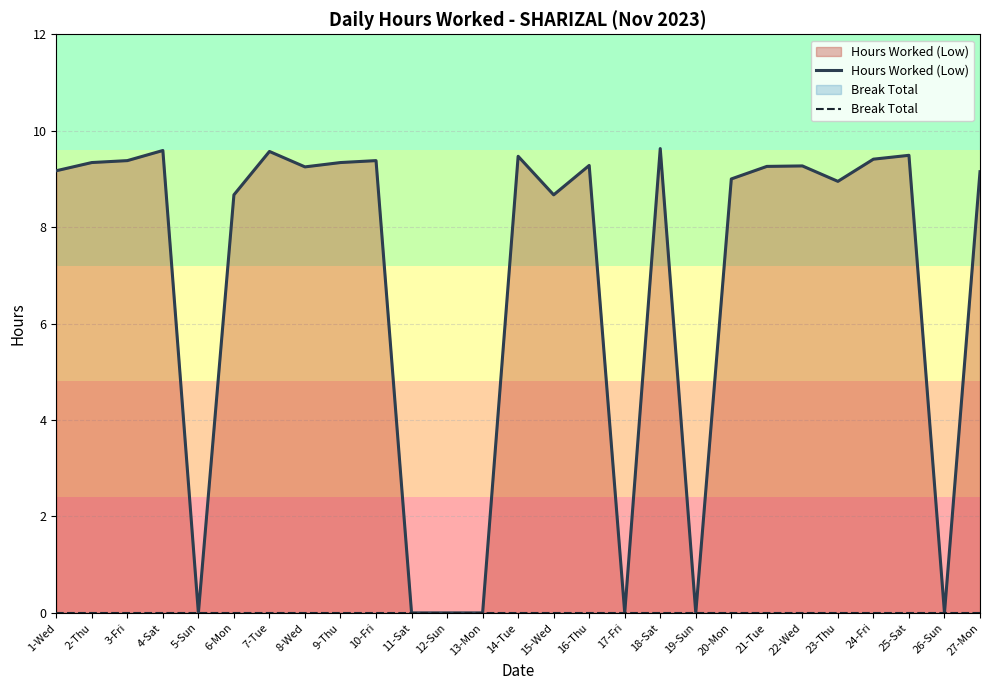

Is it true that Break Total equals 0.0 at 2-Thu?

True